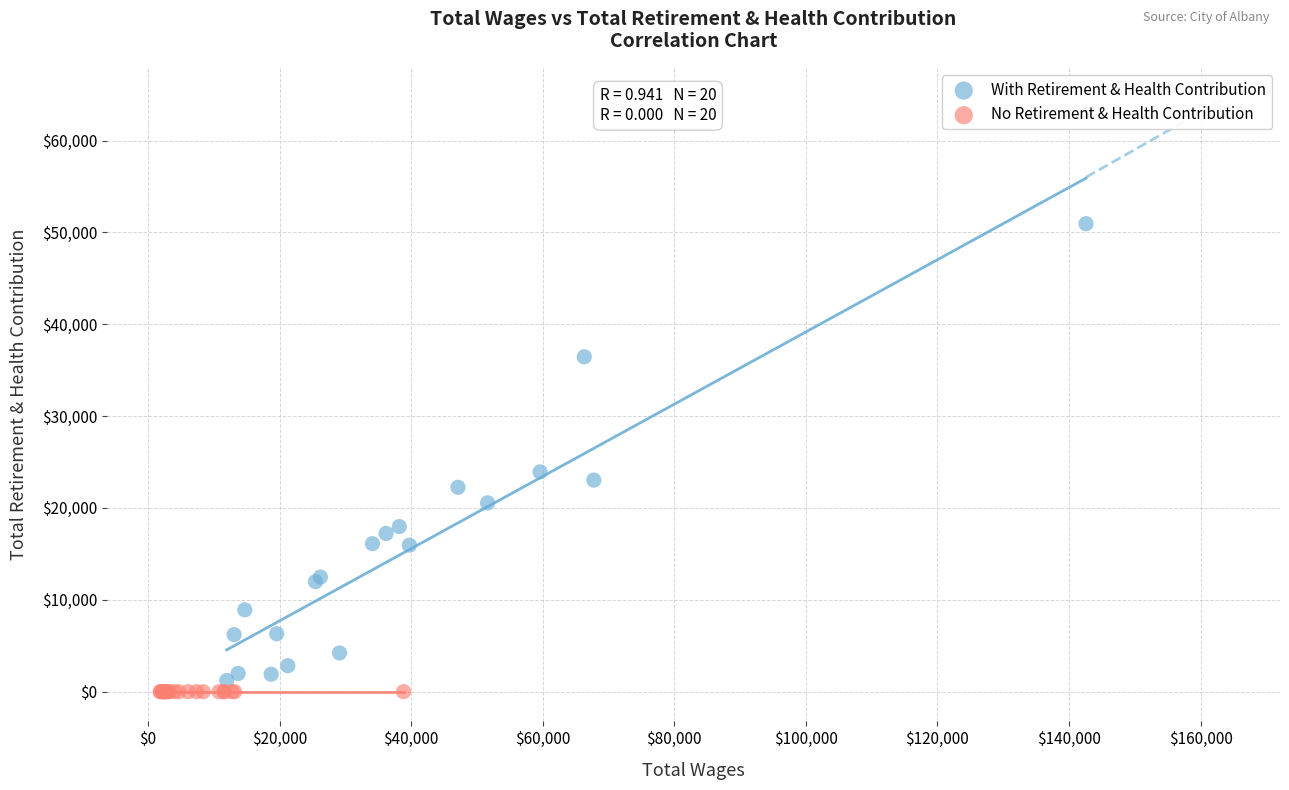

Which series reaches the minimum Y coordinate?

No Retirement & Health Contribution